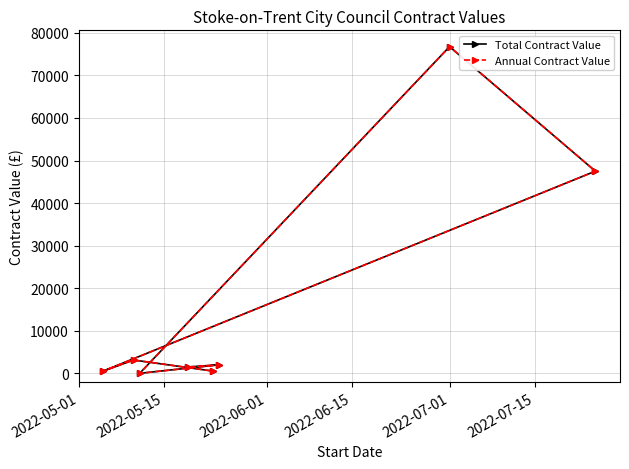

True or false: Annual Contract Value and Total Contract Value intersect in this chart.

False